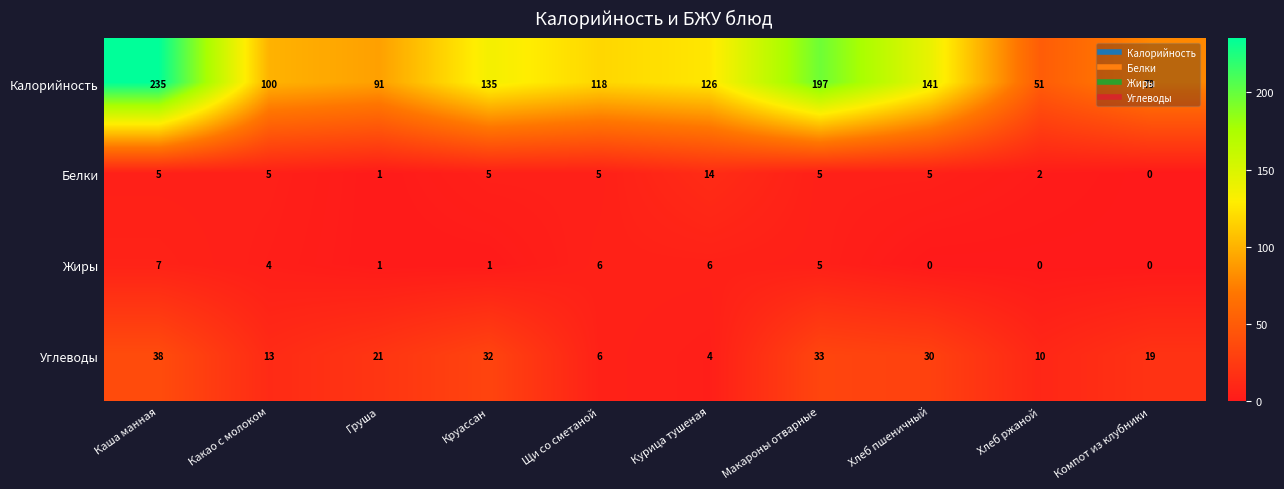

Which series has the largest total across all categories?

Калорийность